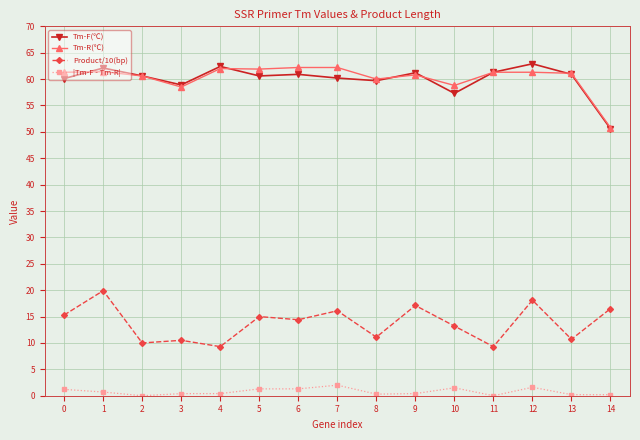

What is the sum of all Tm-F(℃) values?

899.7